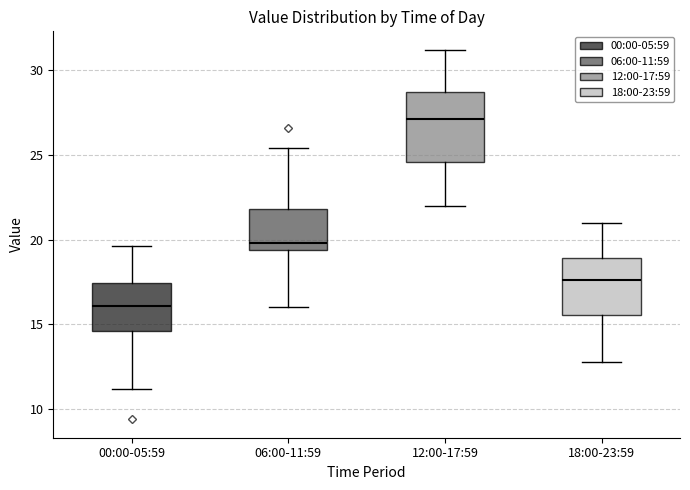

Reading left to right, read every box against the y-axis: the position of its median line, the range the box covers, and the ends of its whiskers. The values are not printed on the chart, so give them approximately, as read against the axis.

00:00-05:59: median 16.0, box 14.5 to 17.5, whiskers 11.0 to 19.5
06:00-11:59: median 20.0, box 19.5 to 22.0, whiskers 16.0 to 25.5
12:00-17:59: median 27.0, box 24.5 to 28.5, whiskers 22.0 to 31.0
18:00-23:59: median 17.5, box 15.5 to 19.0, whiskers 13.0 to 21.0